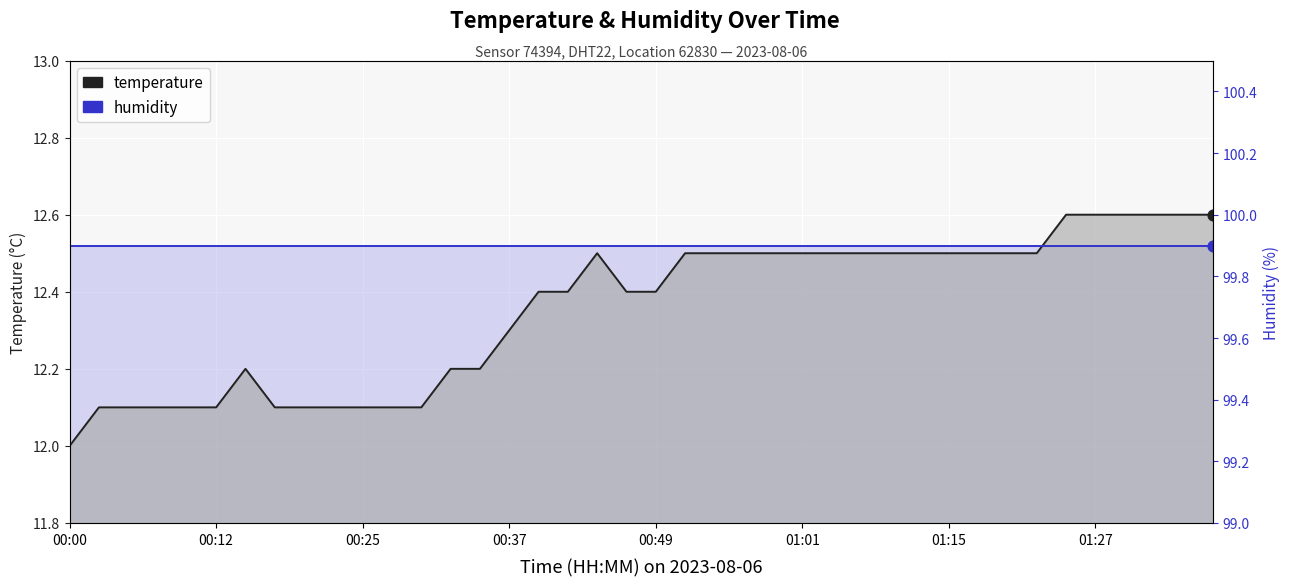

Which series reaches the maximum Y coordinate?

temperature